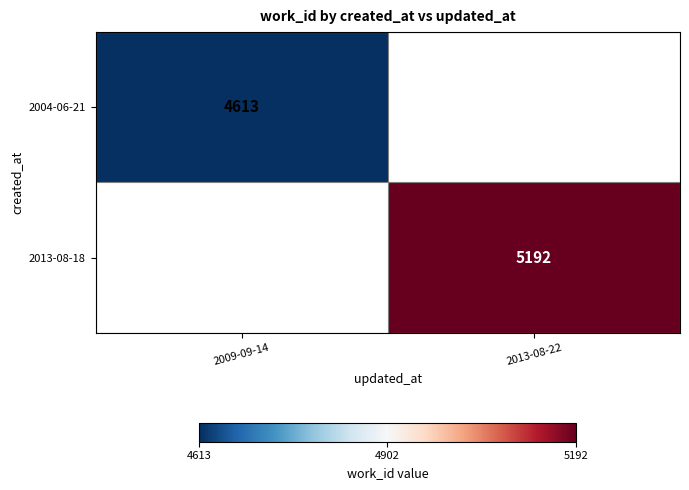

The value of 2004-06-21 at 2009-09-14 is 7906. True or false?

False